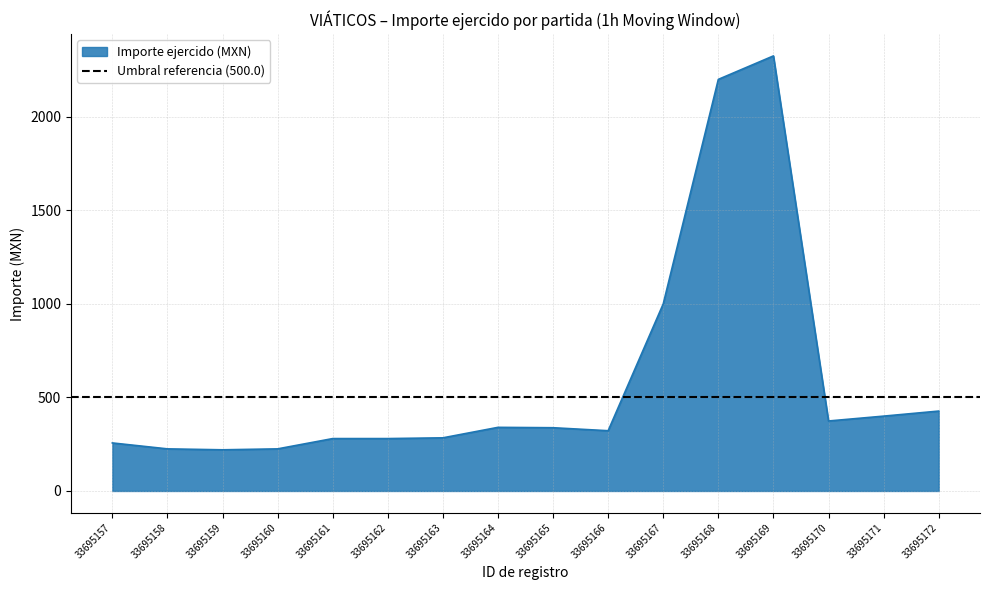

At which category does the chart reach its minimum across all series?

33695159